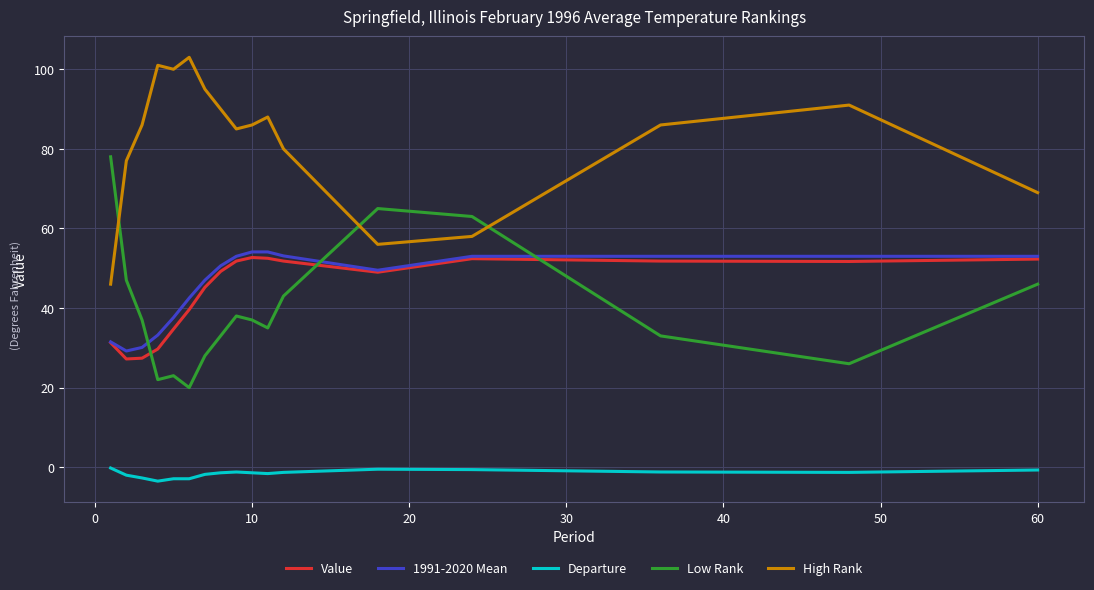

True or false: 1991-2020 Mean and Departure intersect in this chart.

False